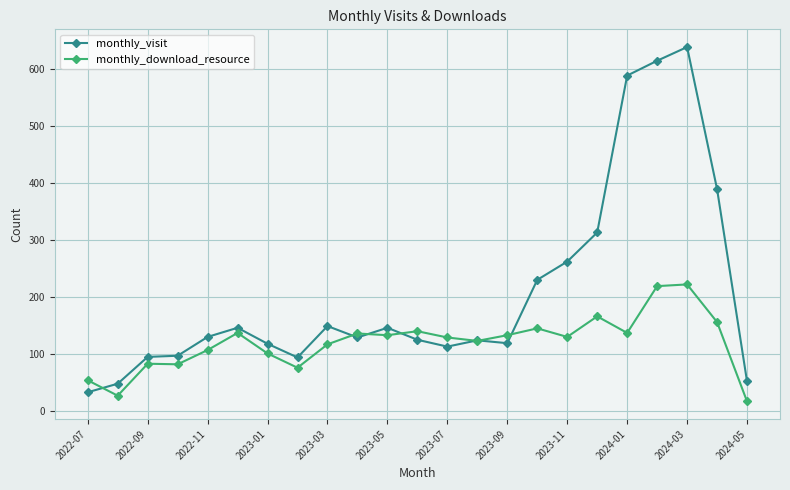

Which series has the largest total across all categories?

monthly_visit